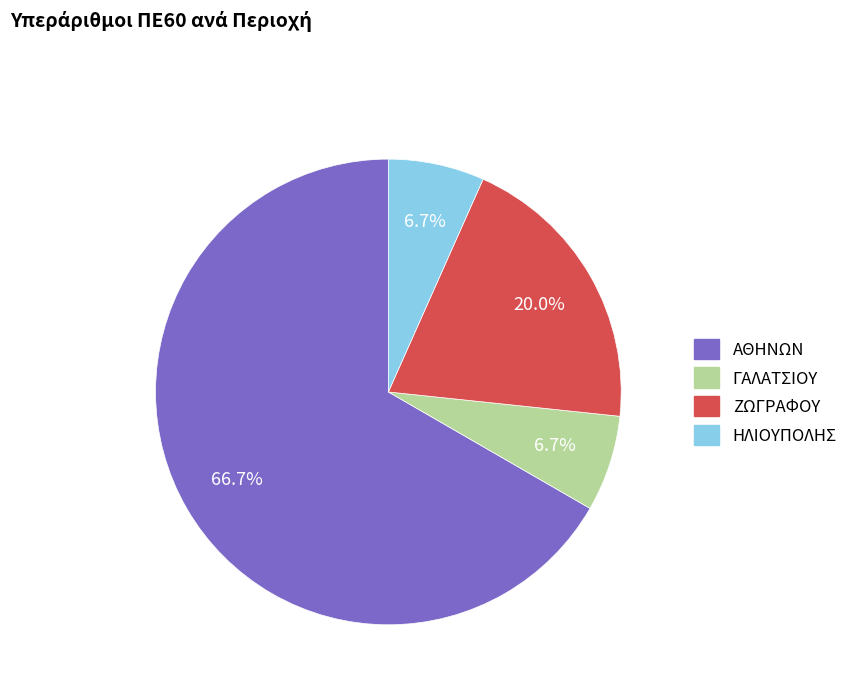

Approximately how many times larger is the value at ΗΛΙΟΥΠΟΛΗΣ compared to ΓΑΛΑΤΣΙΟΥ?

1.0